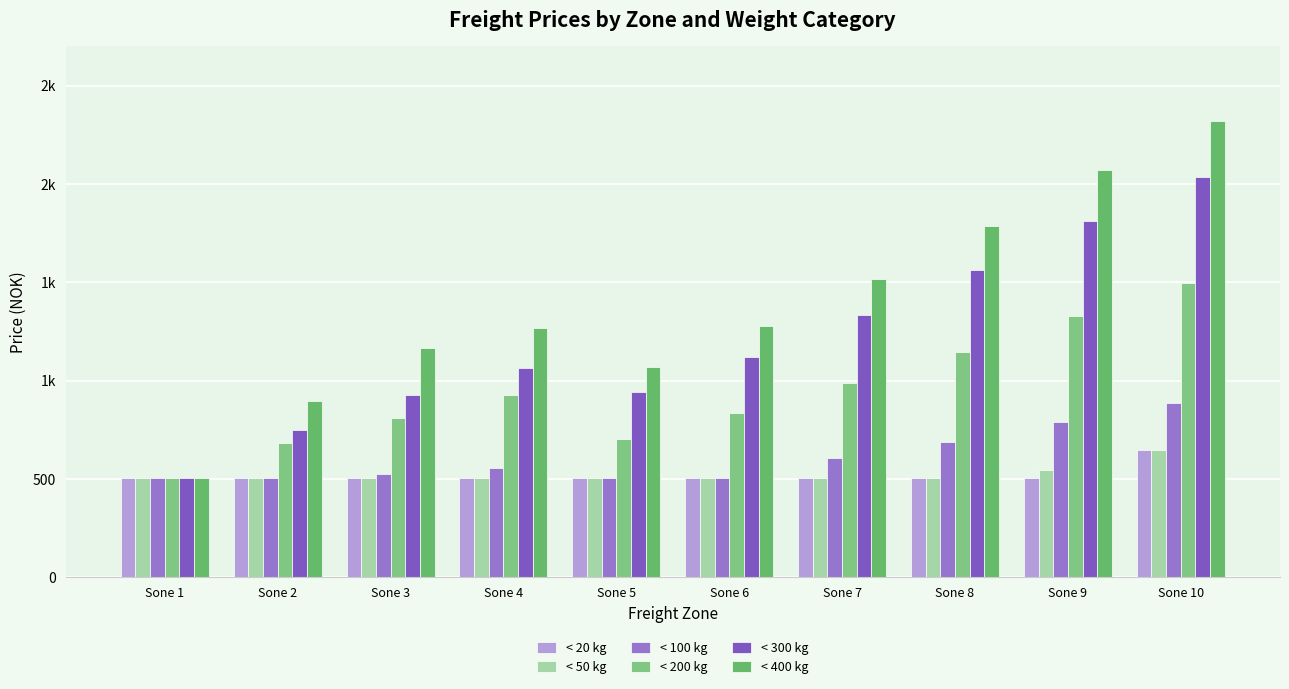

What is the maximum value shown in the chart?

2319.6